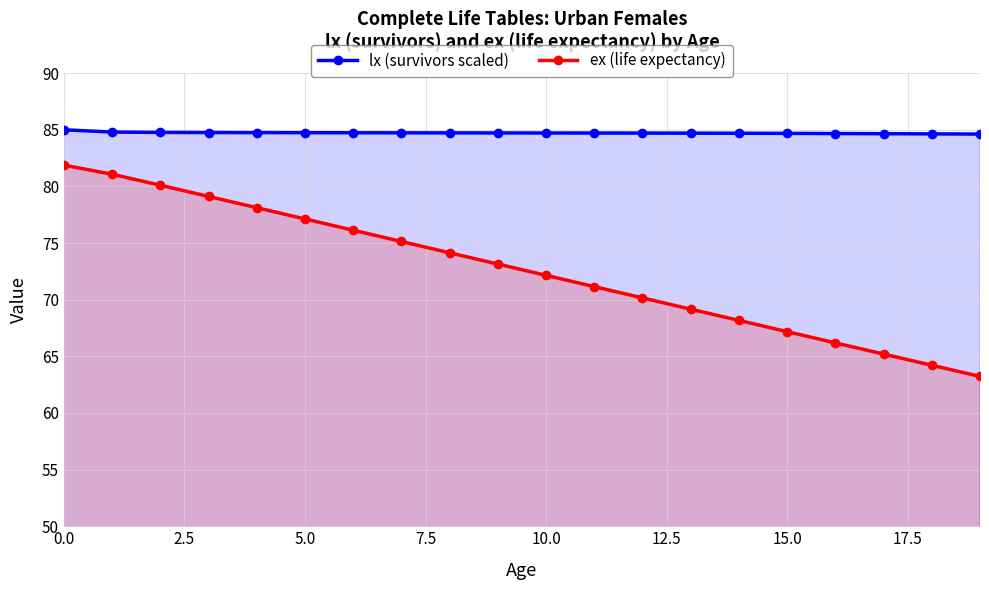

Is it true that ex (life expectancy) equals 115.2 at 15.0?

False